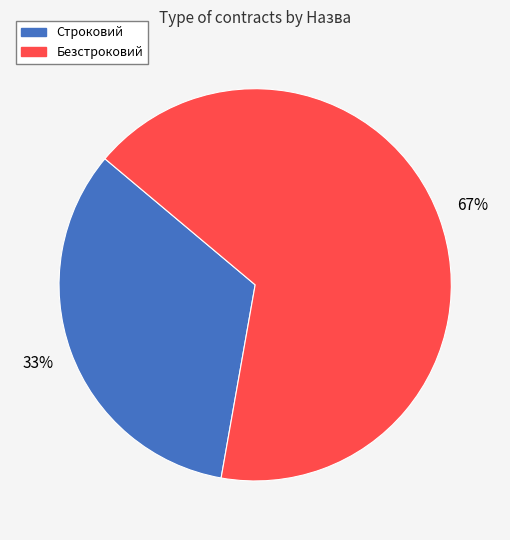

Count the number of slices in the pie.

2